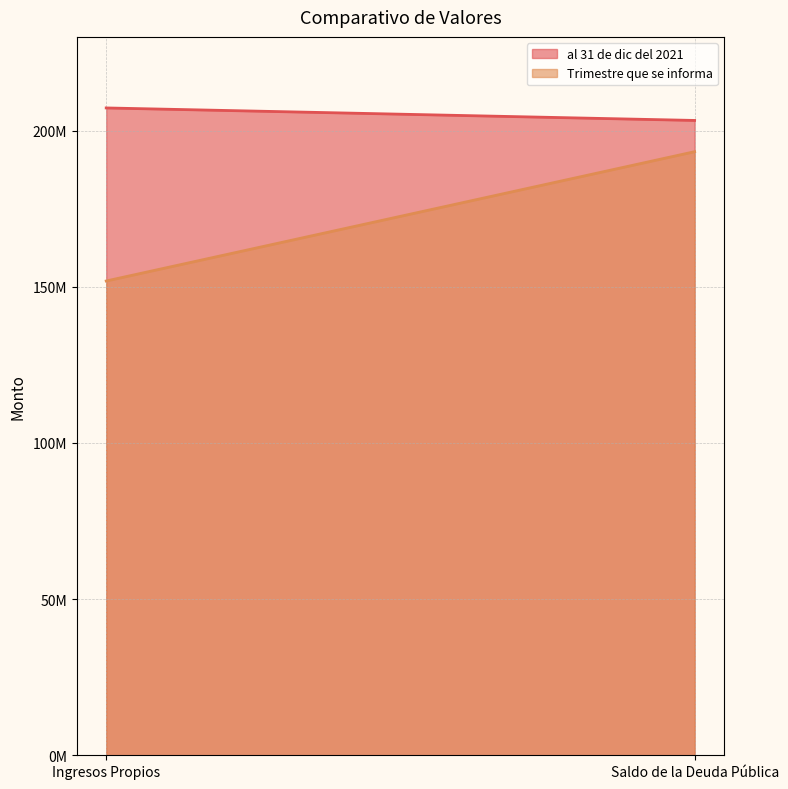

At which category is the sum across all series the highest?

Saldo de la Deuda Pública